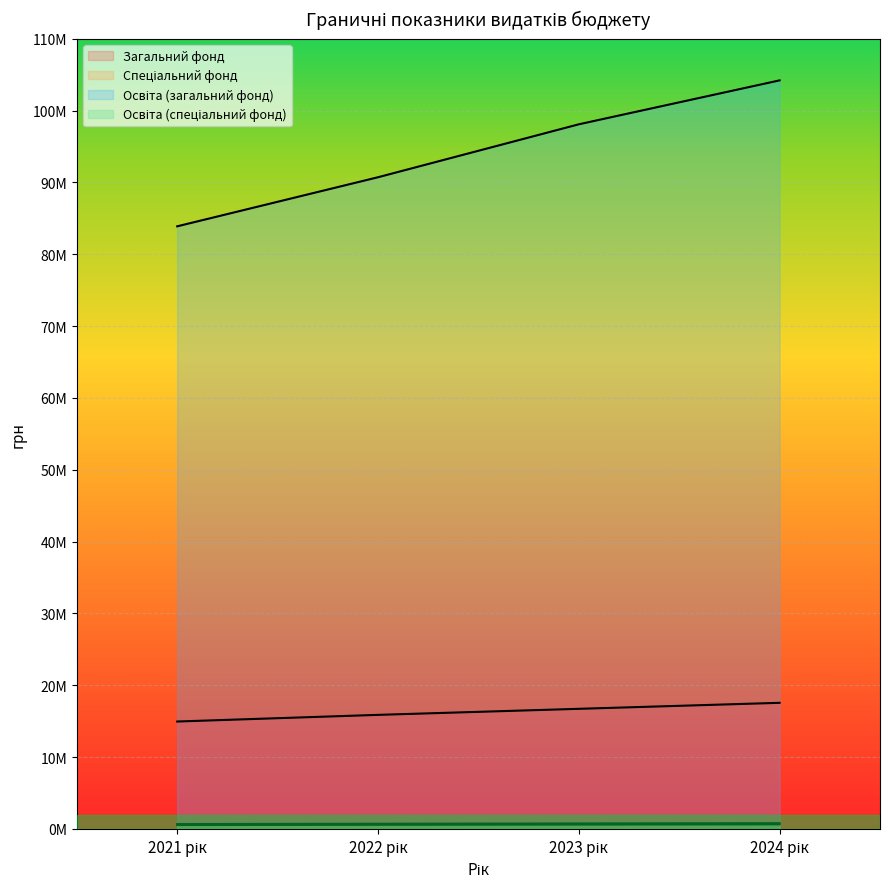

At how many categories does at least one series exceed 73739703?

4